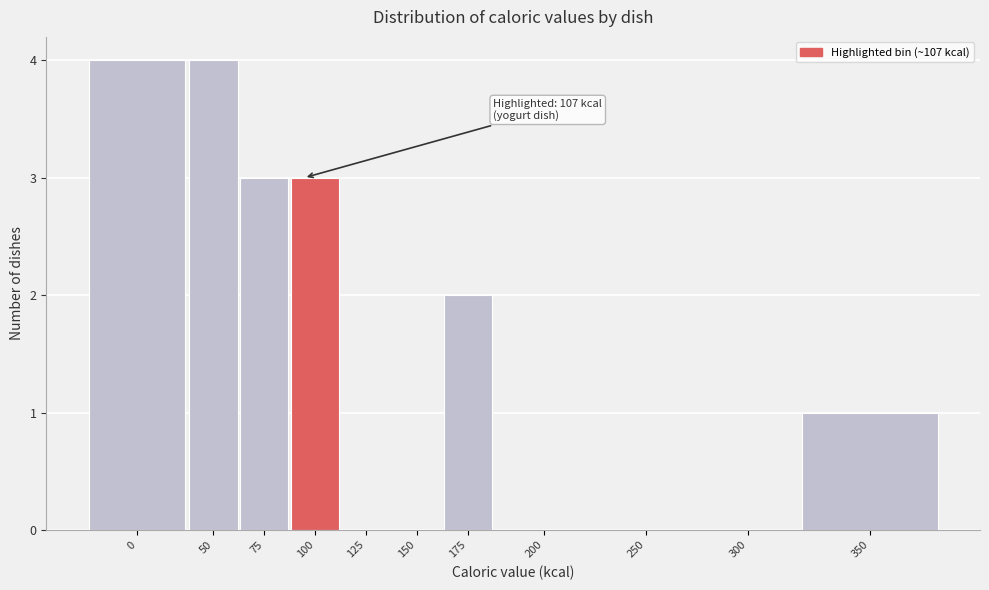

Reading right to left, transcribe all the data shown in this chart.

350=1	300=0	250=0	200=0	175=2	150=0	125=0	100=3	75=3	50=4	0=4